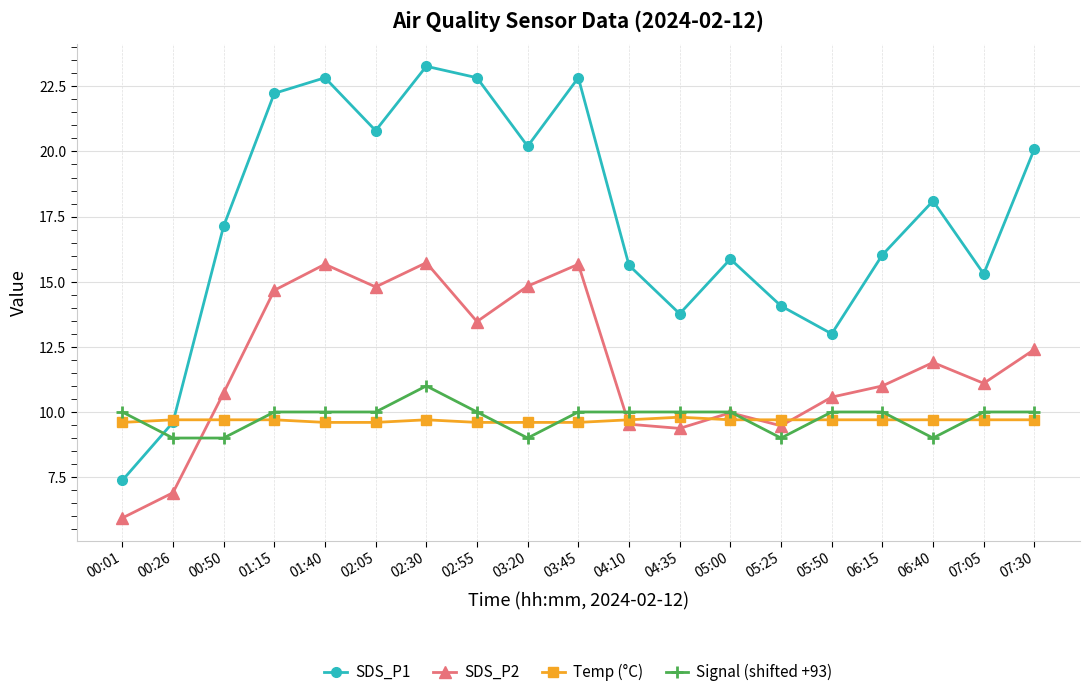

Between 00:01 and 00:50, which series saw the biggest shift?

SDS_P1